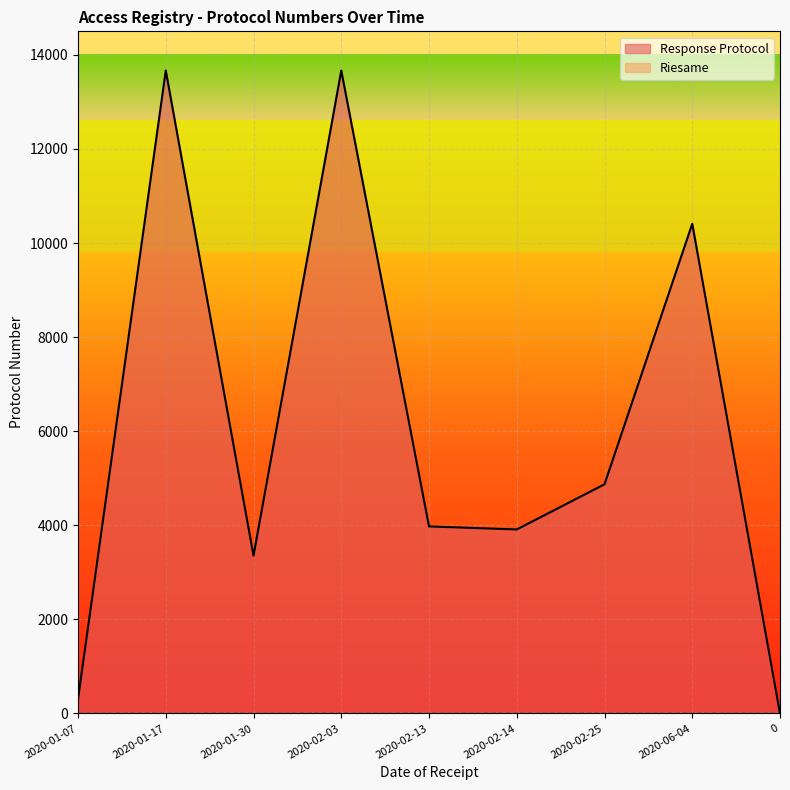

The chart shows a value of 5110 at 2020-01-30. True or false?

False